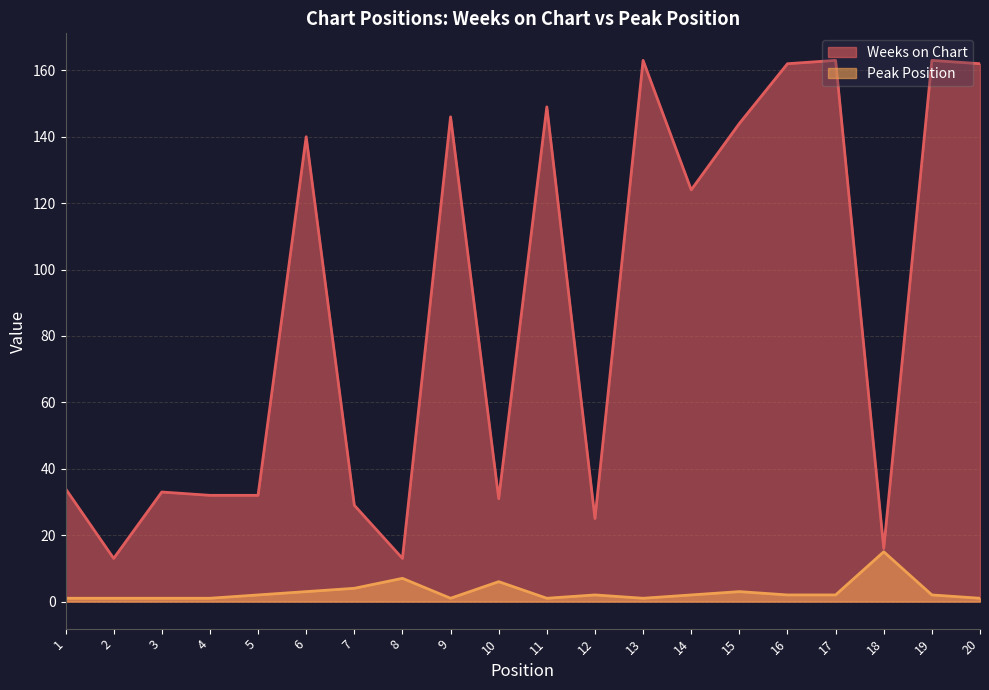

Does the chart display data point markers on the line(s)?

No